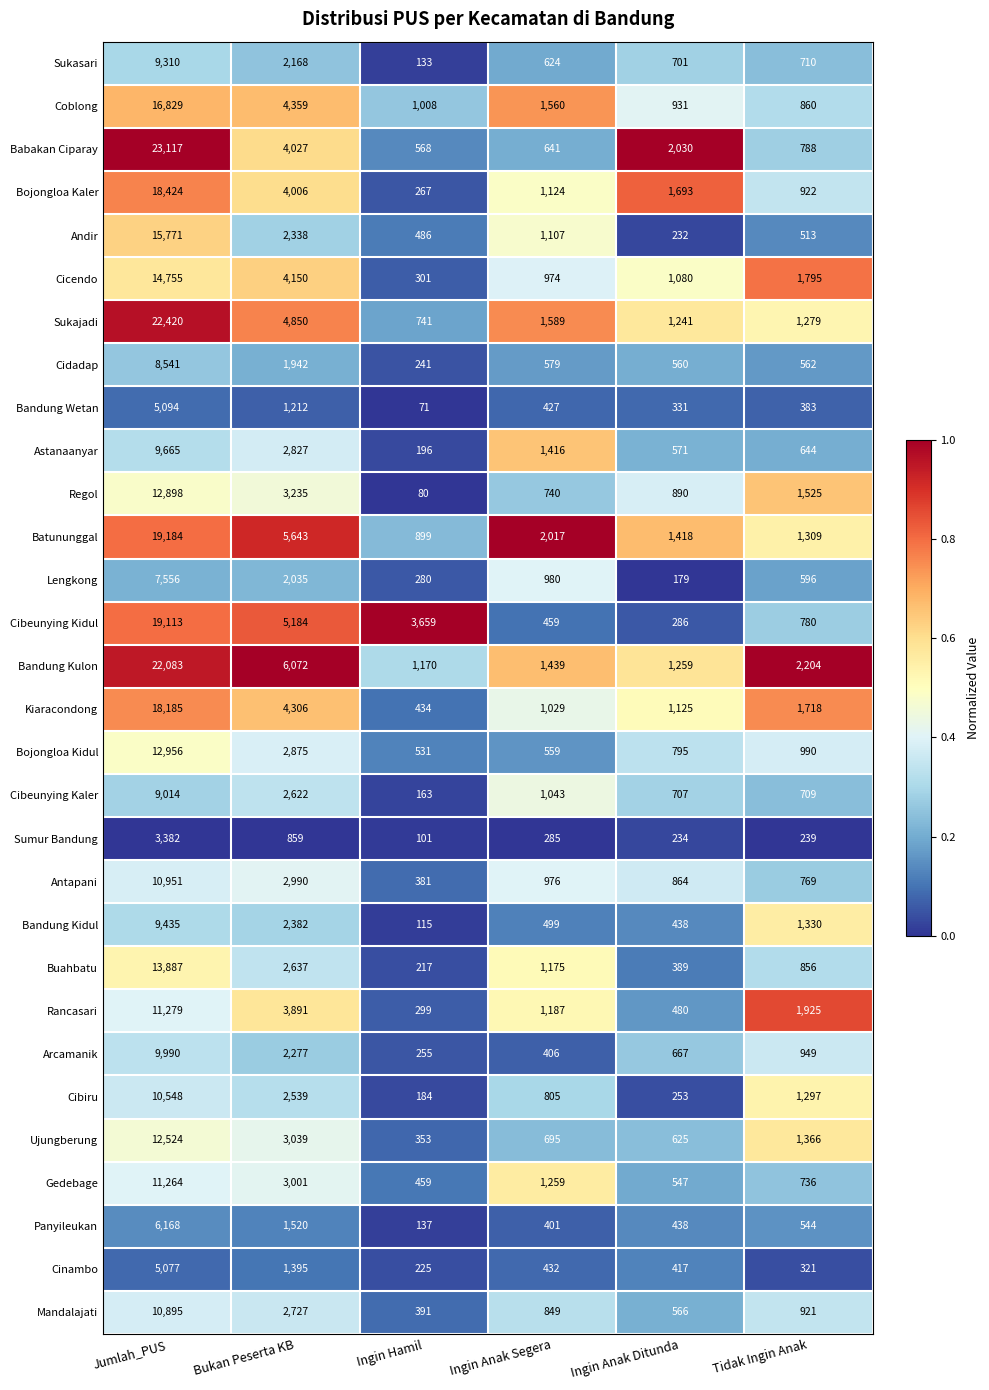

Which series has the largest range (max minus min)?

Babakan Ciparay